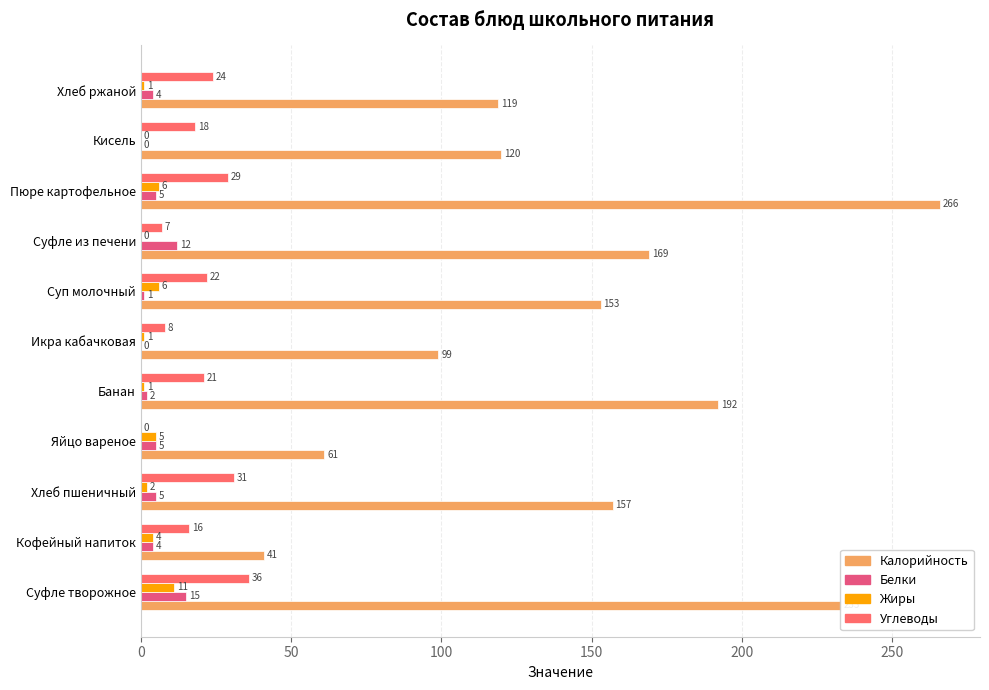

What is the maximum value shown in the chart?

266